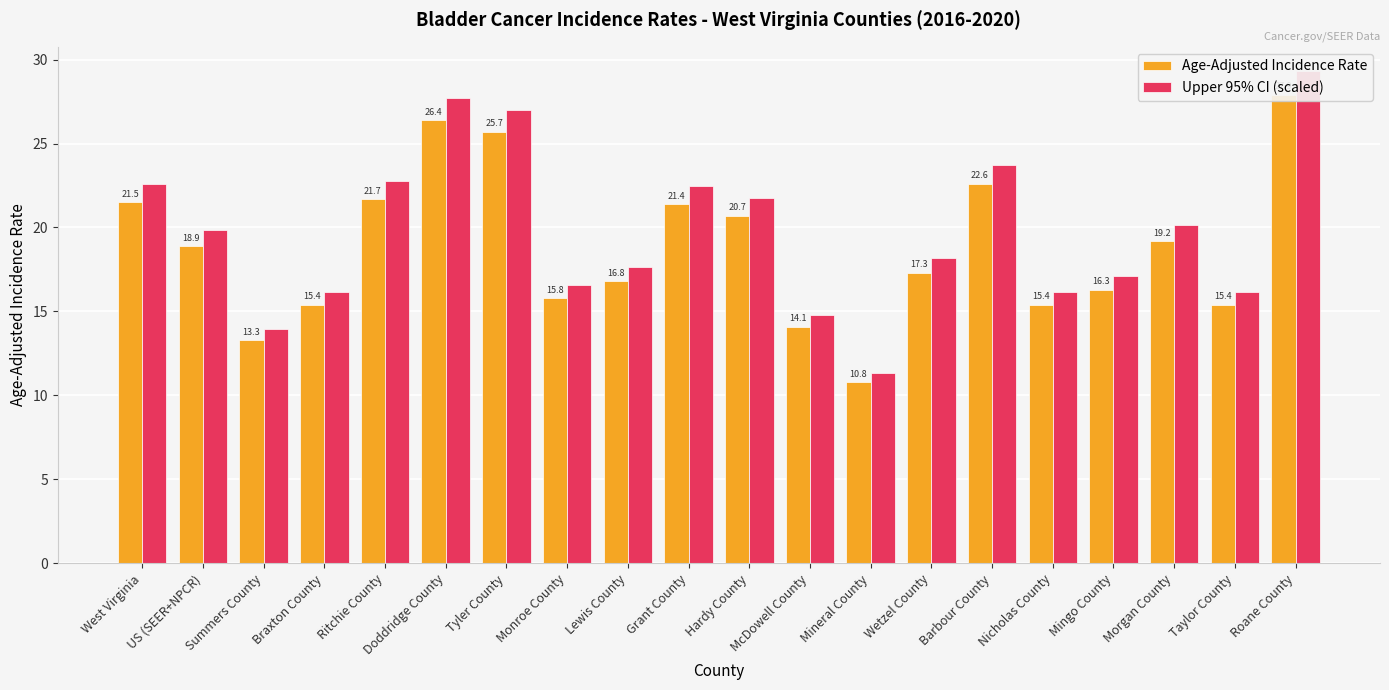

The Upper 95% CI (scaled) series shows 23.8 at Taylor County. True or false?

False